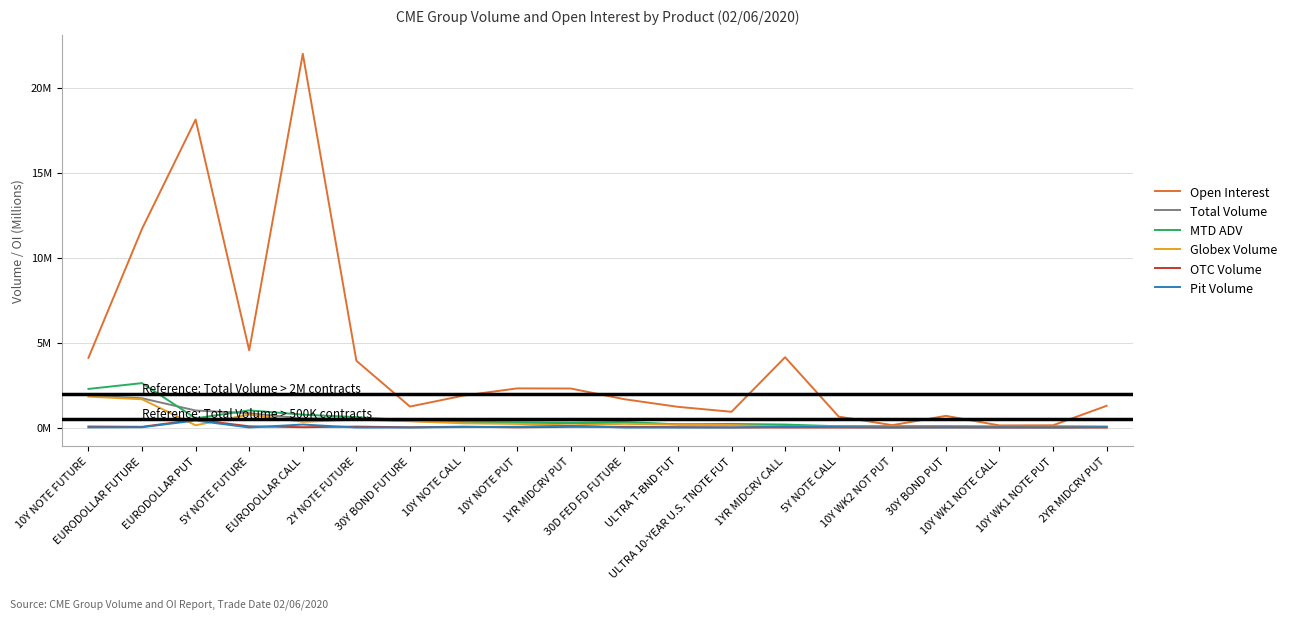

Does the chart display data point markers on the line(s)?

No